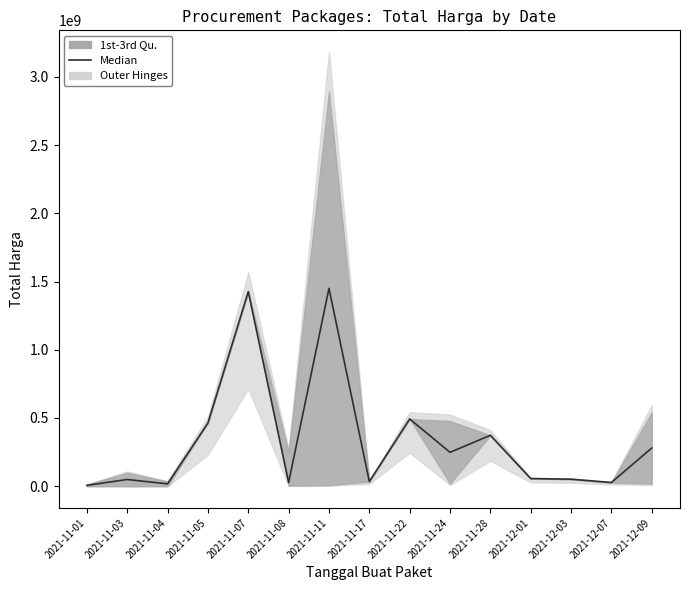

What is the change in value from 2021-11-22 to 2021-11-24?

-244612500